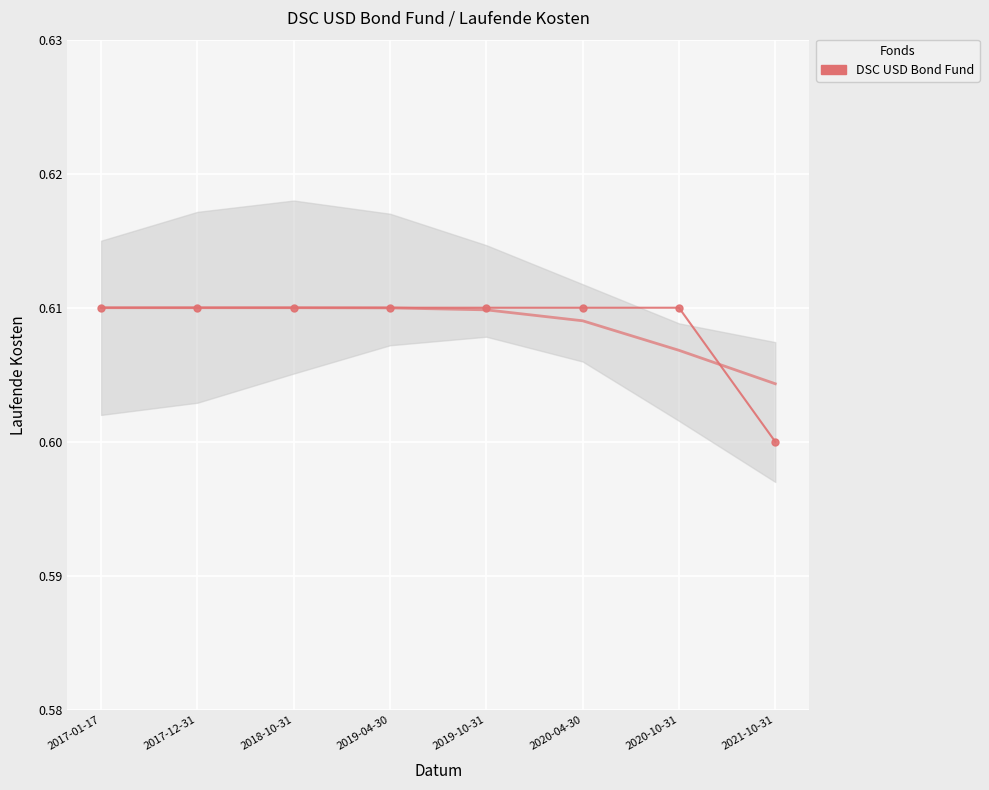

The value at 2019-10-31 is 1.0. True or false?

False